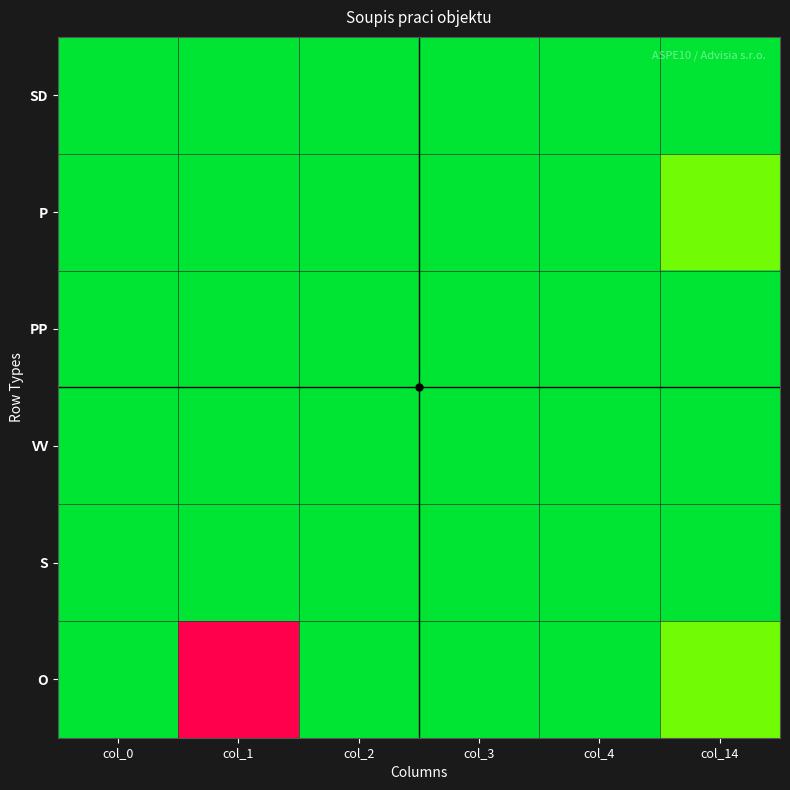

Reading left to right, transcribe all the data shown in this chart.

SD: col_0=0.0	col_1=0.0	col_2=0.0	col_3=0.0	col_4=0.0	col_14=0.0
P: col_0=0.0	col_1=0.0	col_2=0.0	col_3=0.0	col_4=0.0	col_14=0.1
PP: col_0=0.0	col_1=0.0	col_2=0.0	col_3=0.0	col_4=0.0	col_14=0.0
VV: col_0=0.0	col_1=0.0	col_2=0.0	col_3=0.0	col_4=0.0	col_14=0.0
S: col_0=0.0	col_1=0.0	col_2=0.0	col_3=0.0	col_4=0.0	col_14=0.0
O: col_0=0.0	col_1=1.0	col_2=0.0	col_3=0.0	col_4=0.0	col_14=0.1